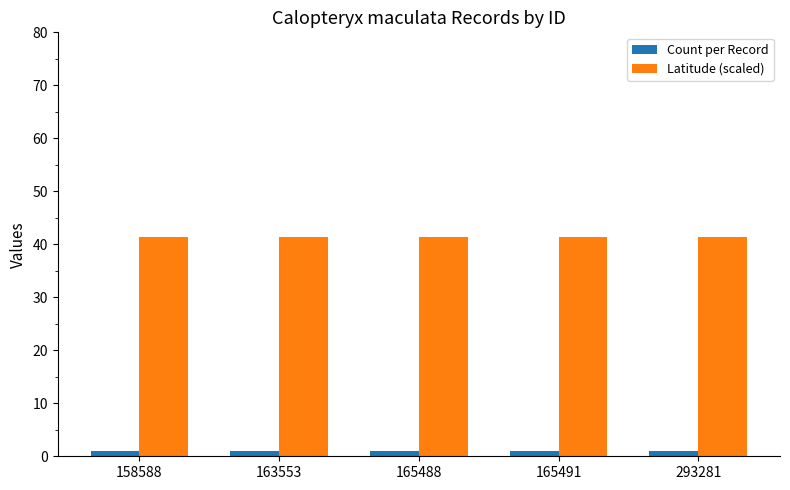

The value of Latitude (scaled) at 165491 is 41.3. True or false?

True